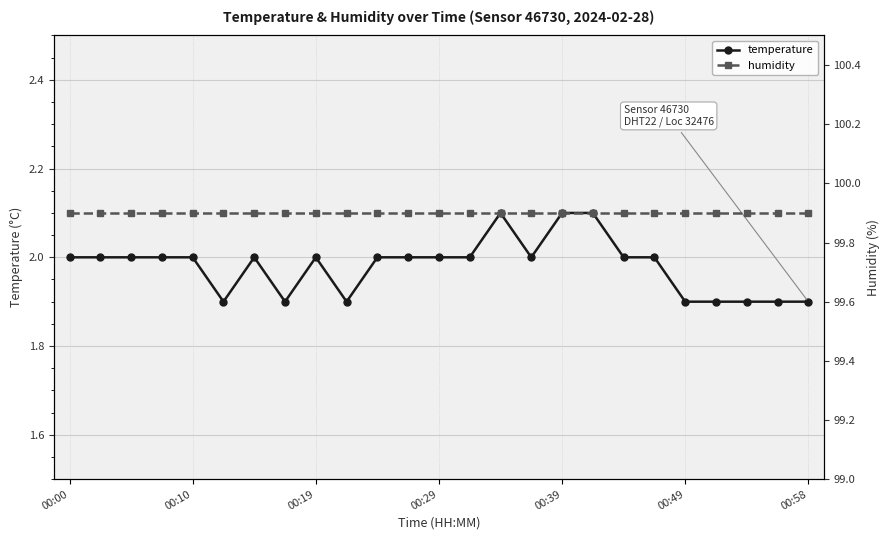

True or false: temperature has more than 1 points higher than both neighbors.

True